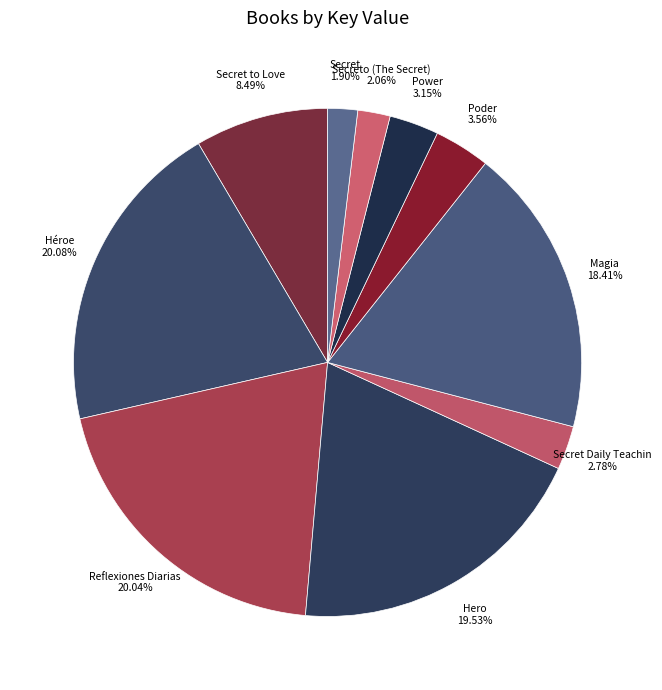

What is the largest slice in the pie chart?

Héroe